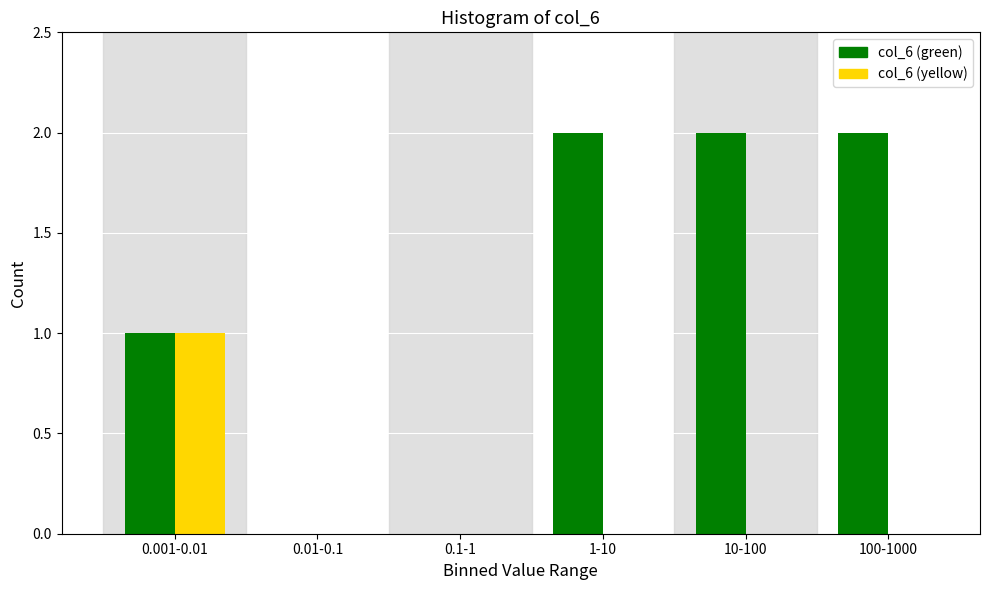

Reading left to right, extract all data points from this chart.

col_6 (green): 0.001-0.01=1	0.01-0.1=0	0.1-1=0	1-10=2	10-100=2	100-1000=2
col_6 (yellow): 0.001-0.01=1	0.01-0.1=0	0.1-1=0	1-10=0	10-100=0	100-1000=0